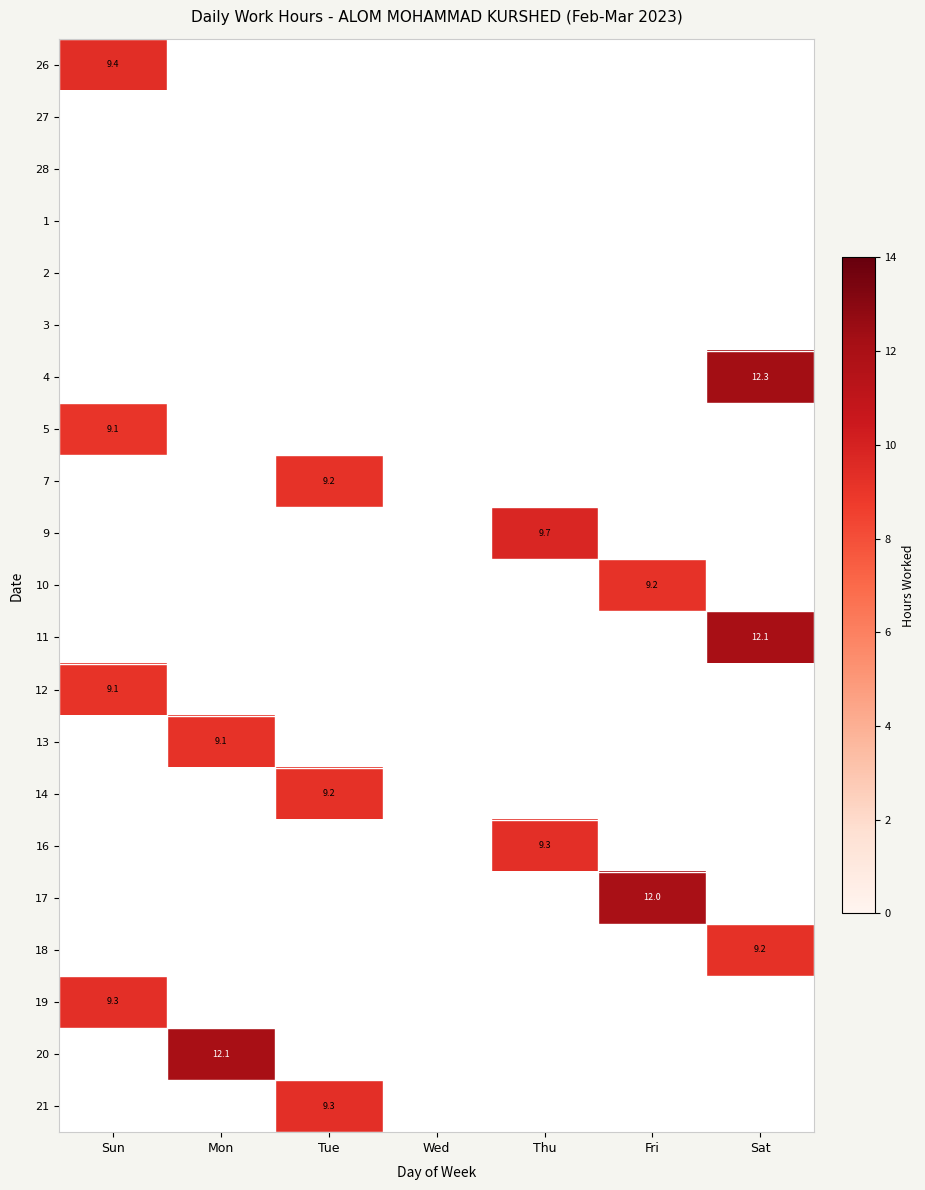

What is the minimum value shown in the chart?

9.1